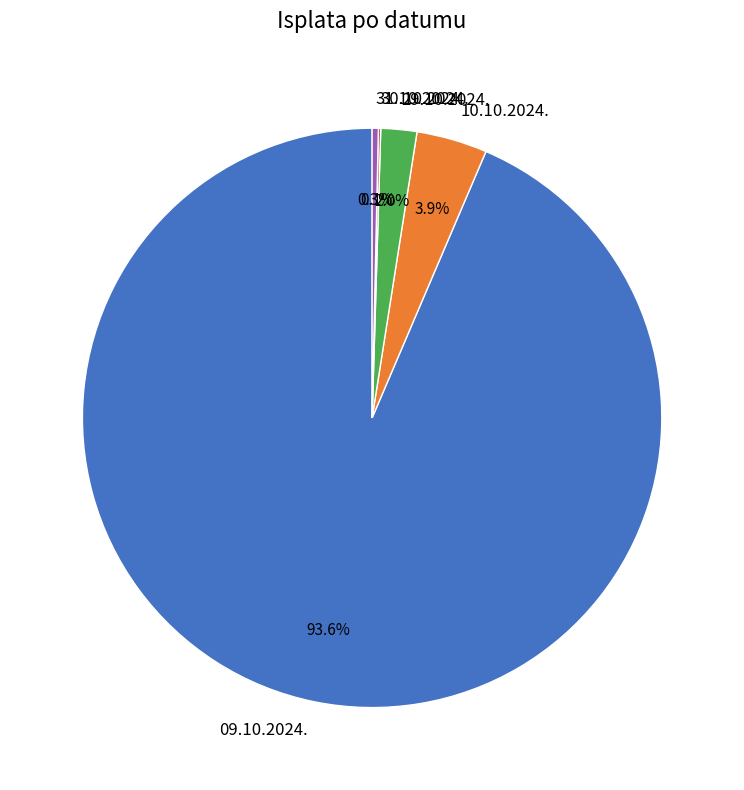

What percentage is NOT represented by 10.10.2024.?

96.1%